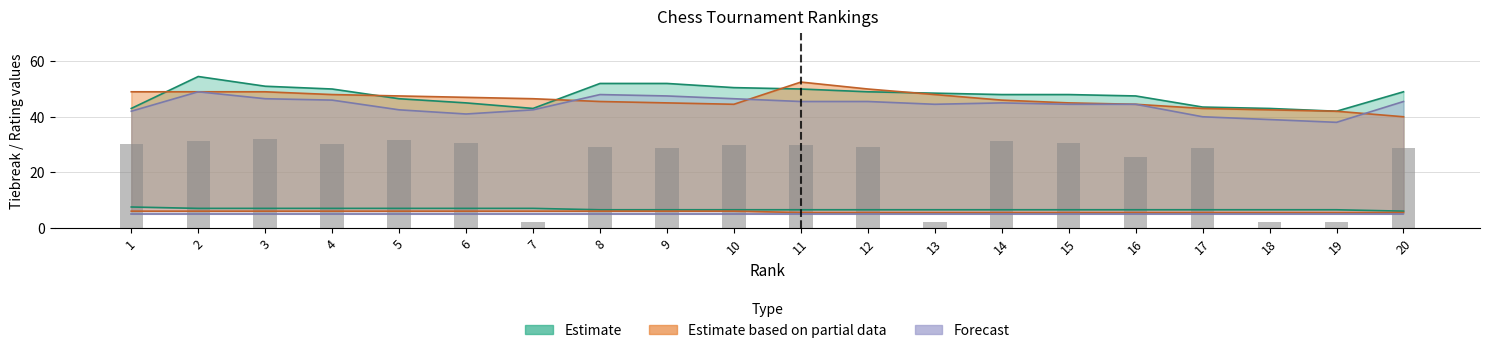

The value at 7 is 0.8. True or false?

False